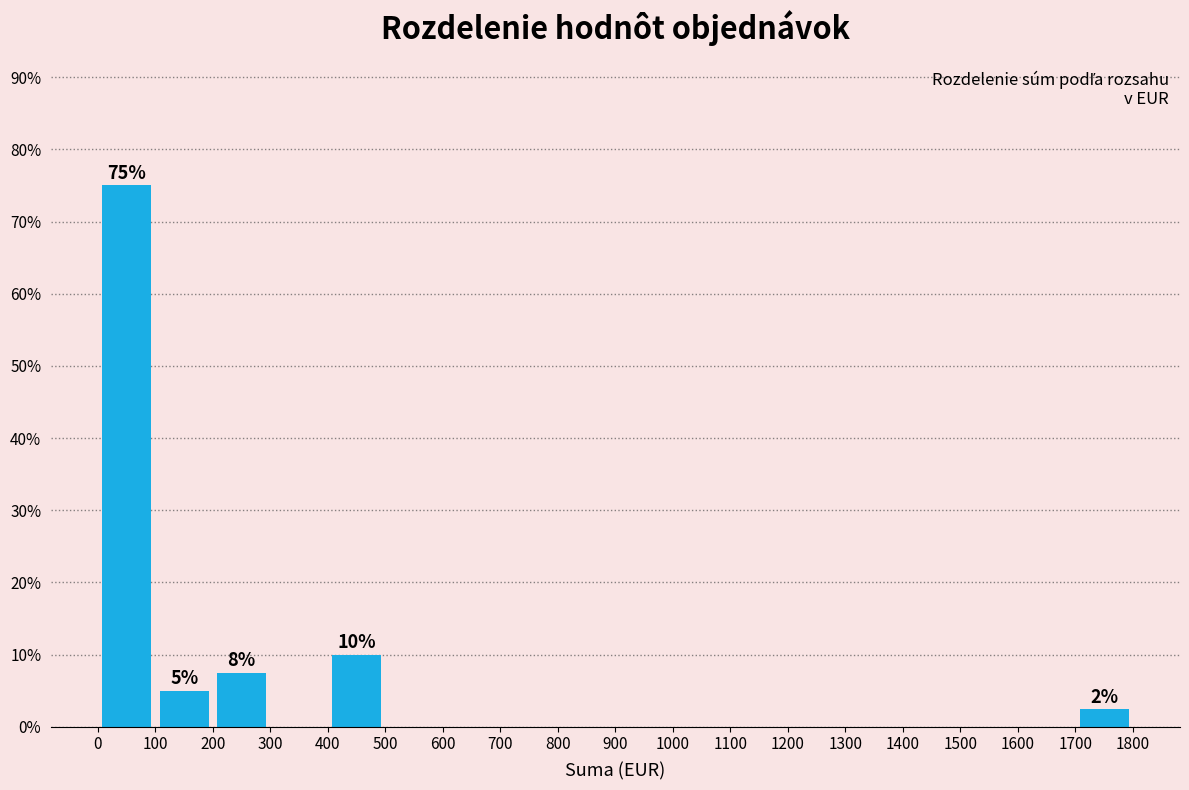

Over which range of the x-axis is the bar tallest?

0 to 100